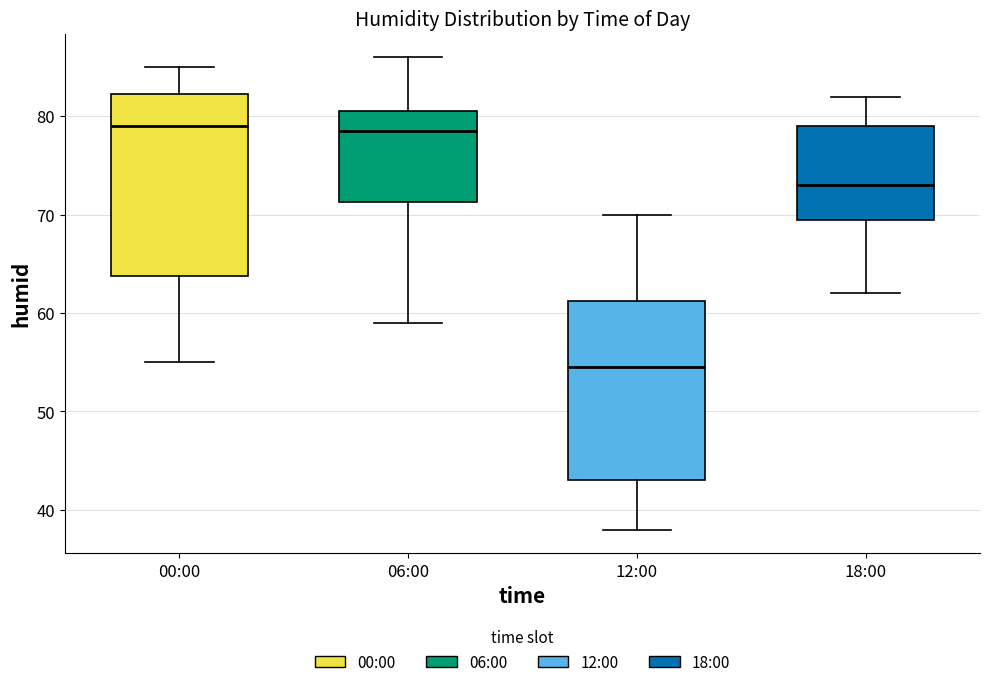

Which box's median line is the lowest?

12:00